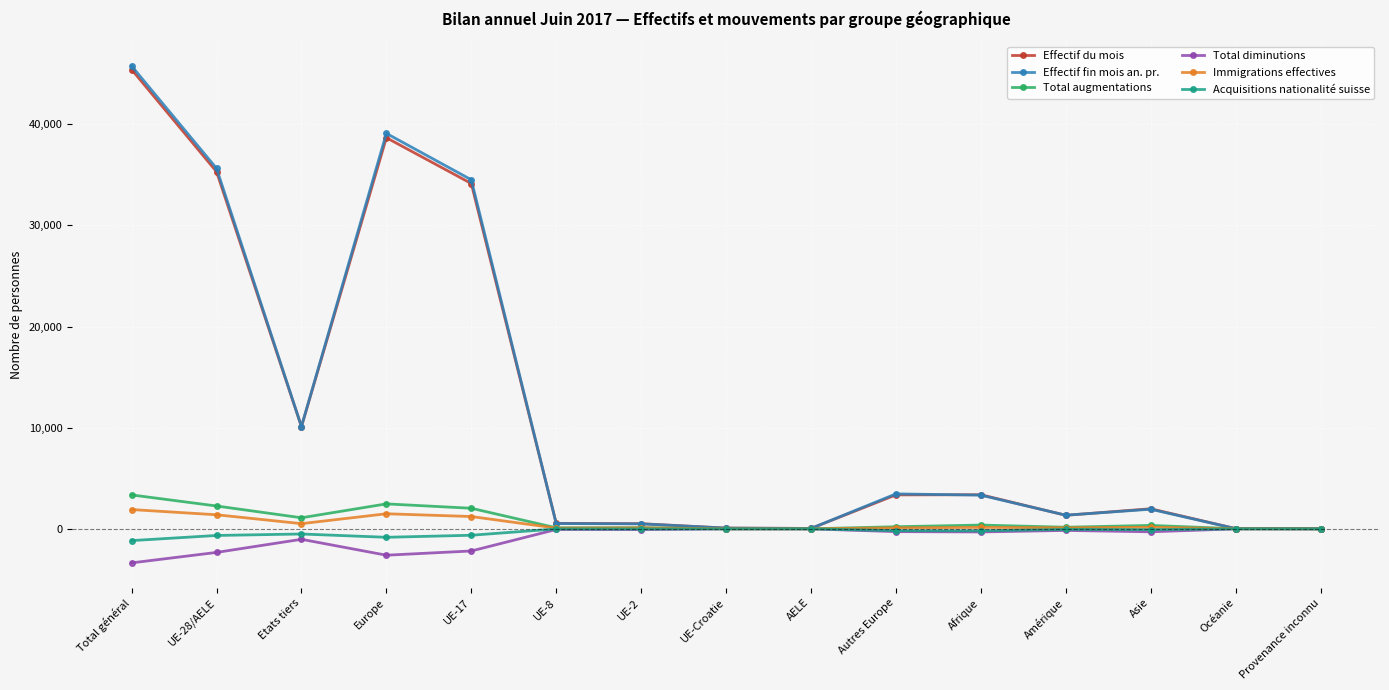

Where does the Acquisitions nationalité suisse series first go above -82?

UE-8